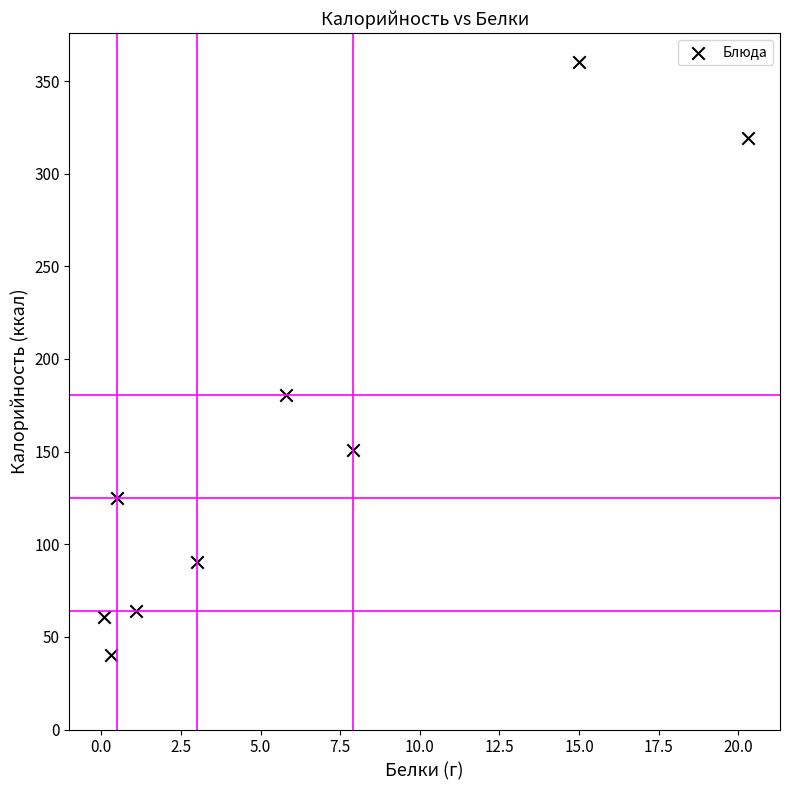

What Y value in the scatter plot is closest to 200?

180.6